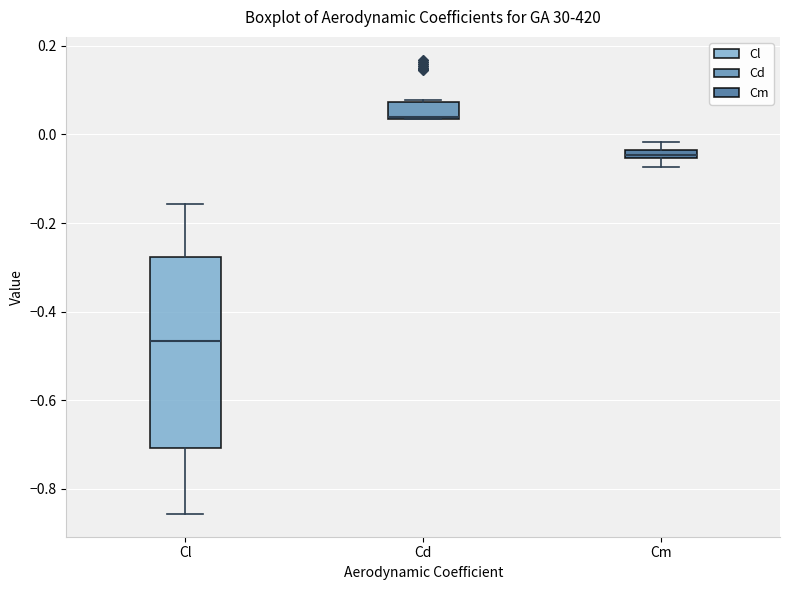

Where is the upper edge of the box for Cm on the y-axis? The values are not printed on the chart, so give them approximately, as read against the axis.

-0.04